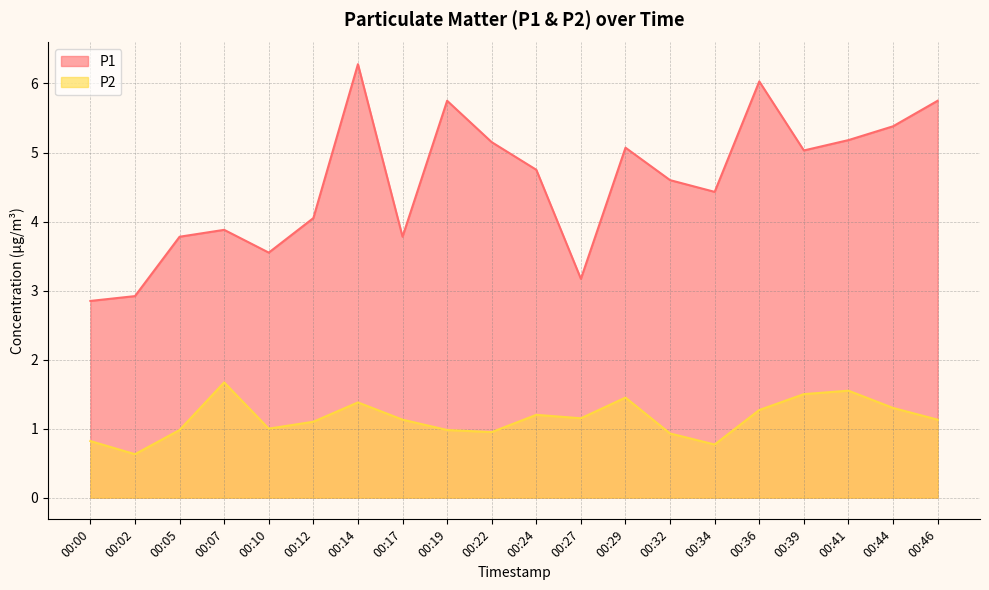

True or false: P2 has more than 0 interior local peaks.

True